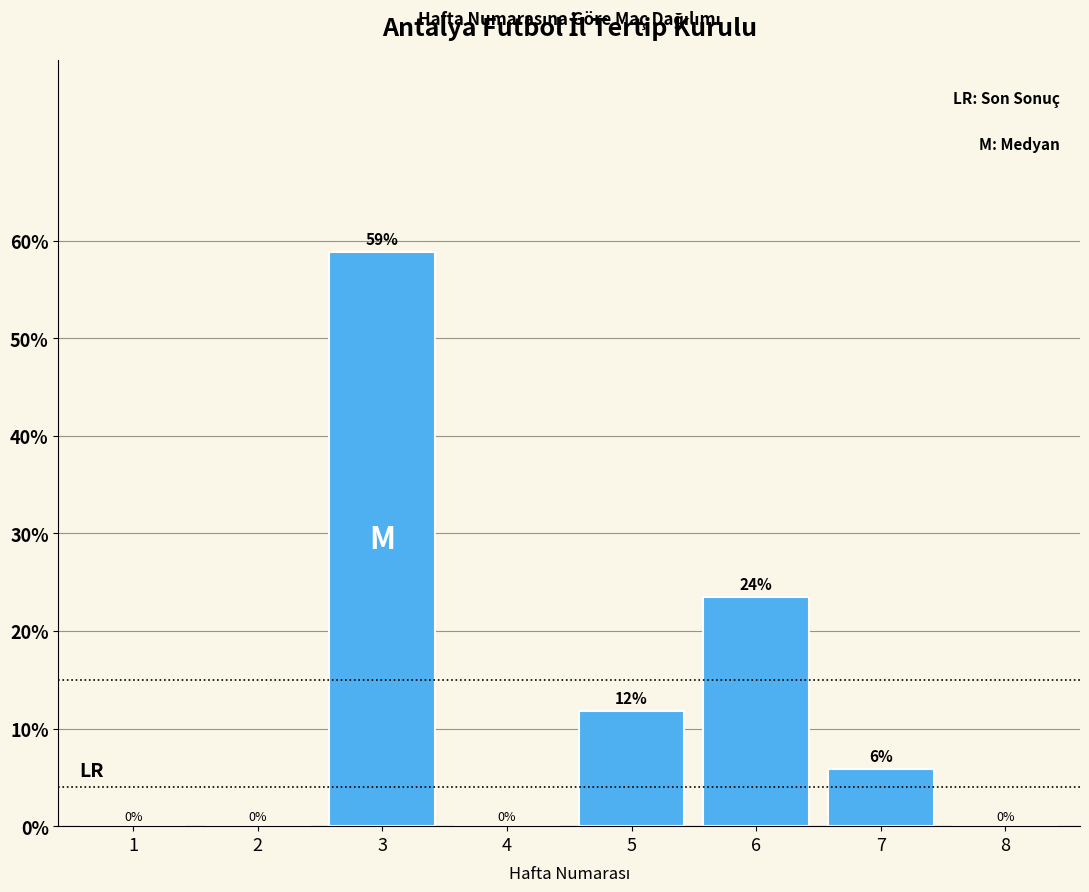

Is it true that the value at 4 is 0.0?

True